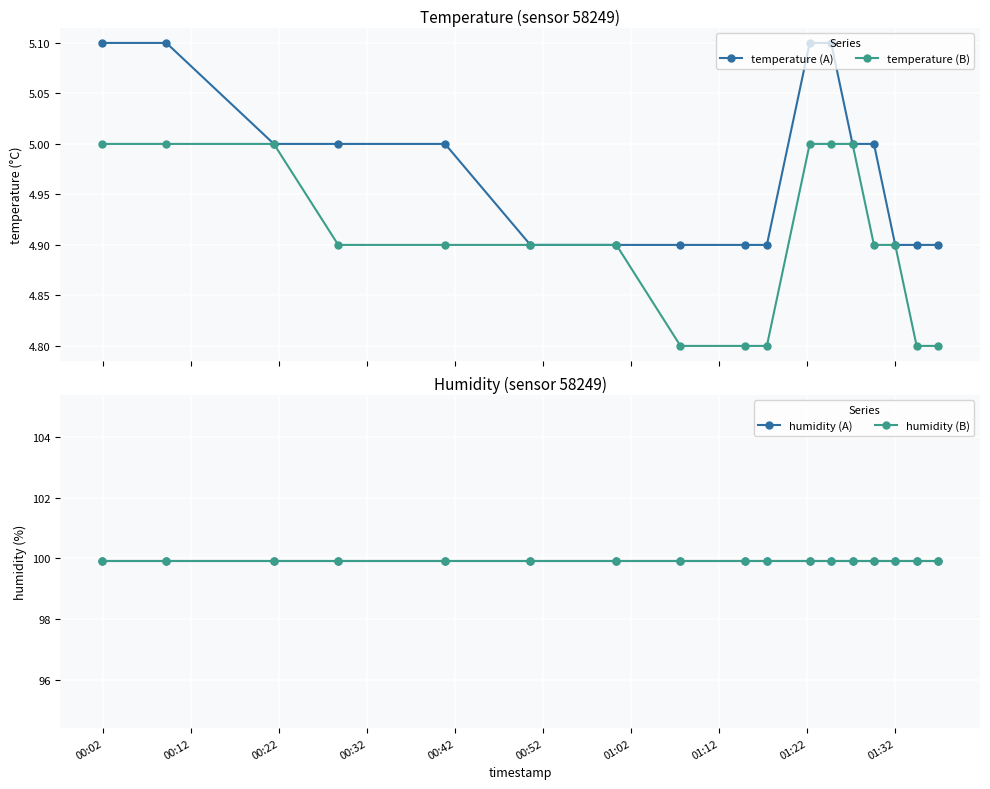

What is the value of the temperature (A) point at the 10th from the left?

4.9